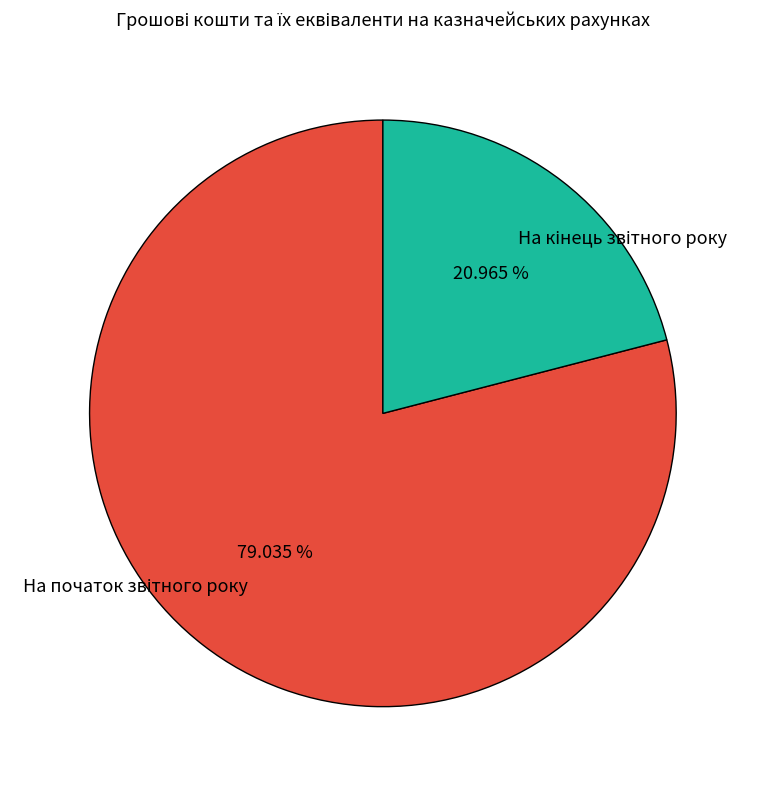

Does any single category account for the majority?

Yes